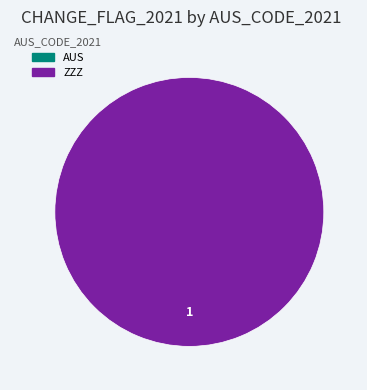

Is it true that ZZZ is 87% of the pie?

False